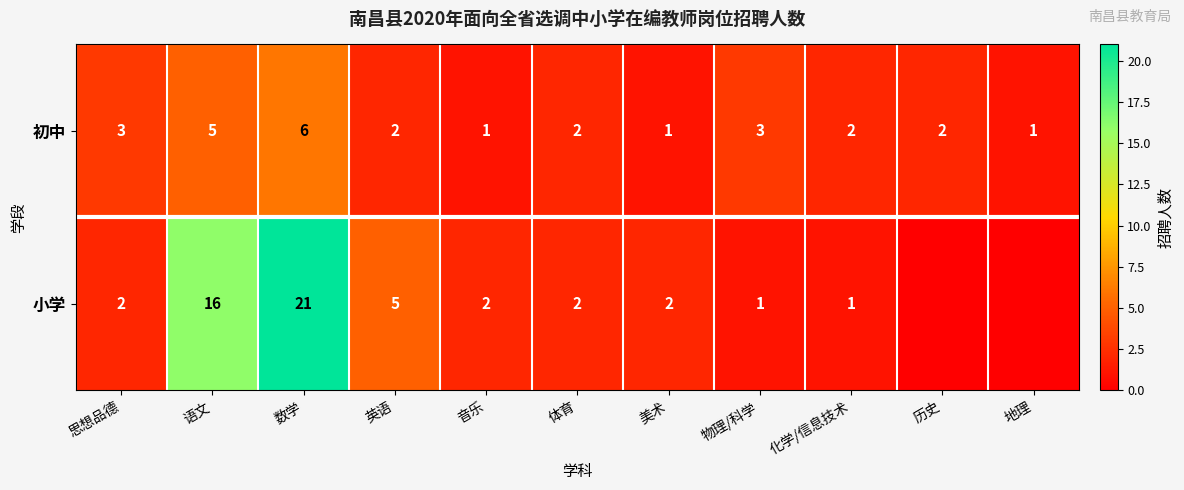

At 英语, list the series in order from largest to smallest.

小学, 初中